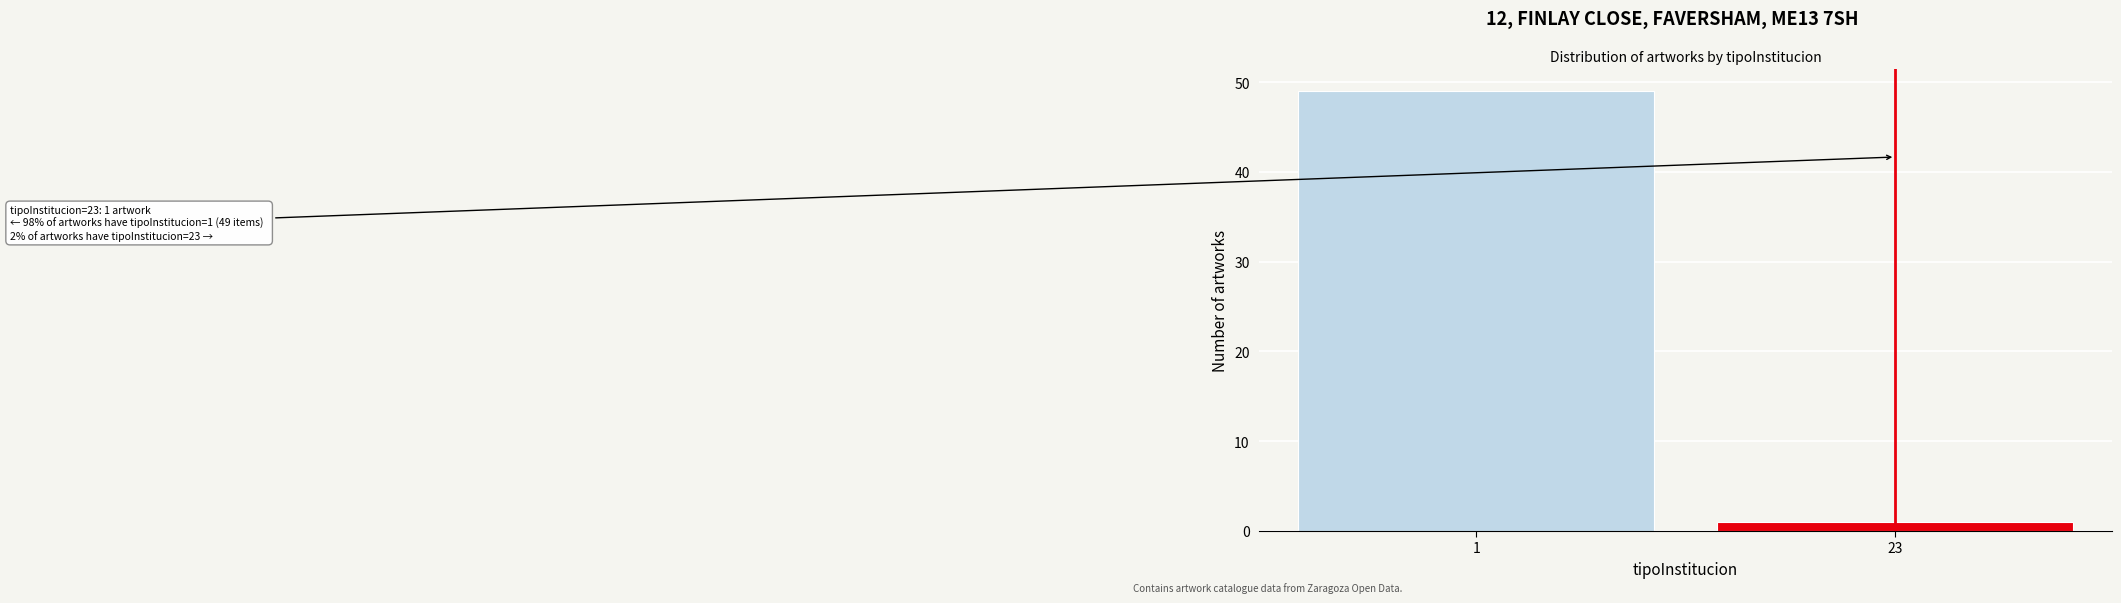

Reading right to left, extract all data points from this chart.

1	49